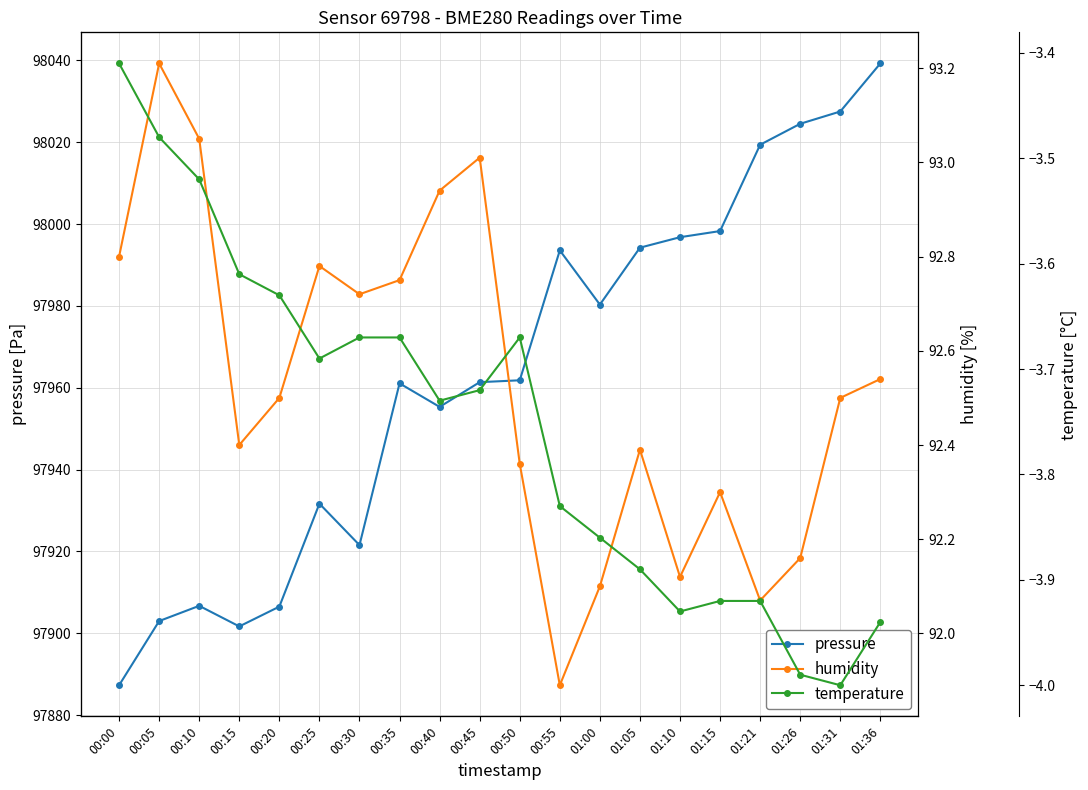

What is the maximum value for temperature?

-3.4